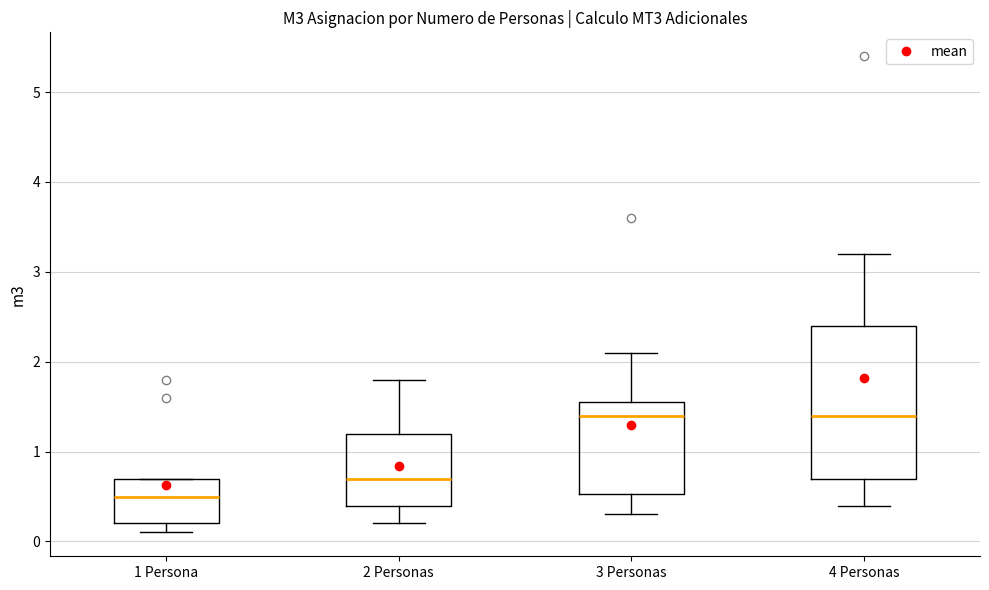

Comparing the boxes themselves (not the whiskers), which one is the tallest?

4 Personas